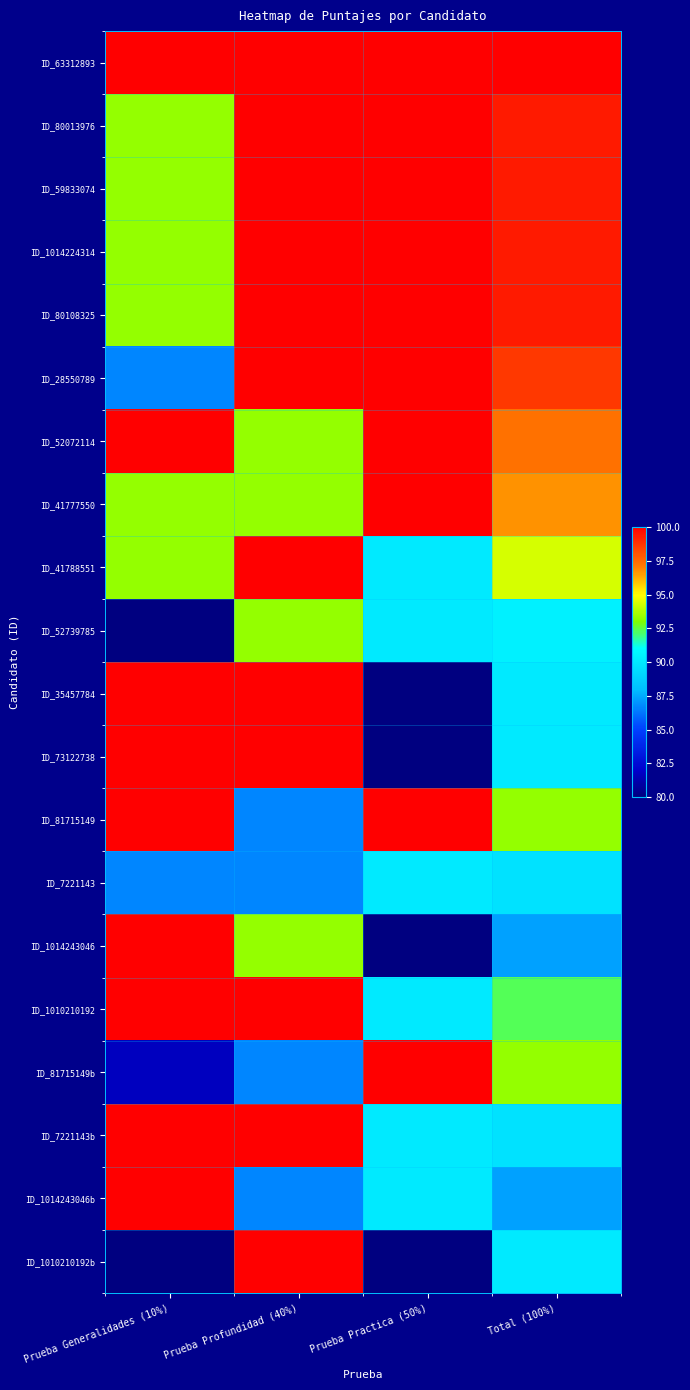

What is the minimum value shown in the chart?

73.1